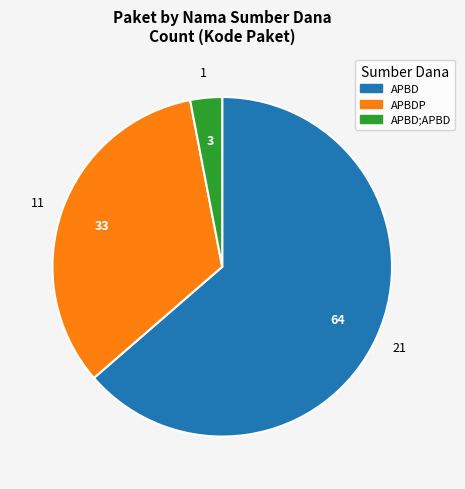

Is there a majority slice in this chart?

Yes